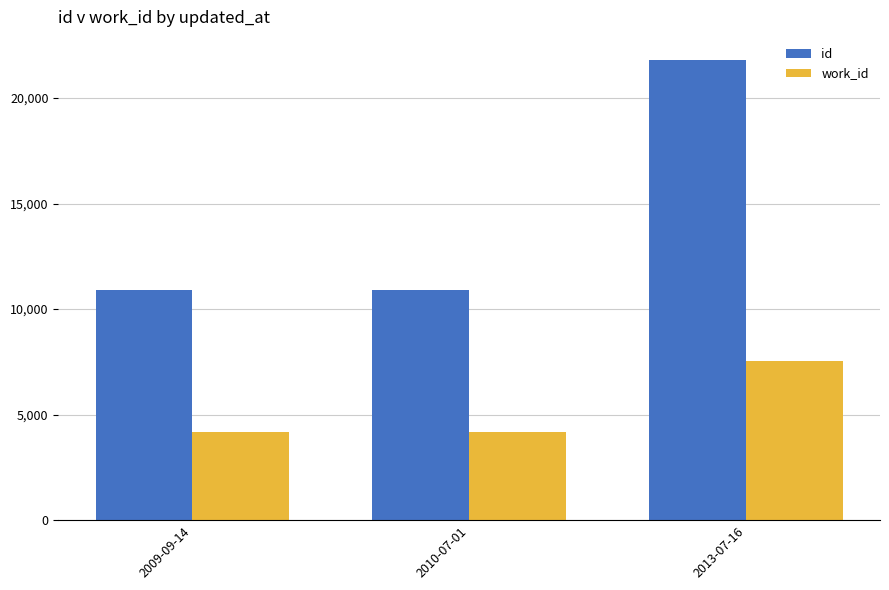

What is the average value of the id series?

14529